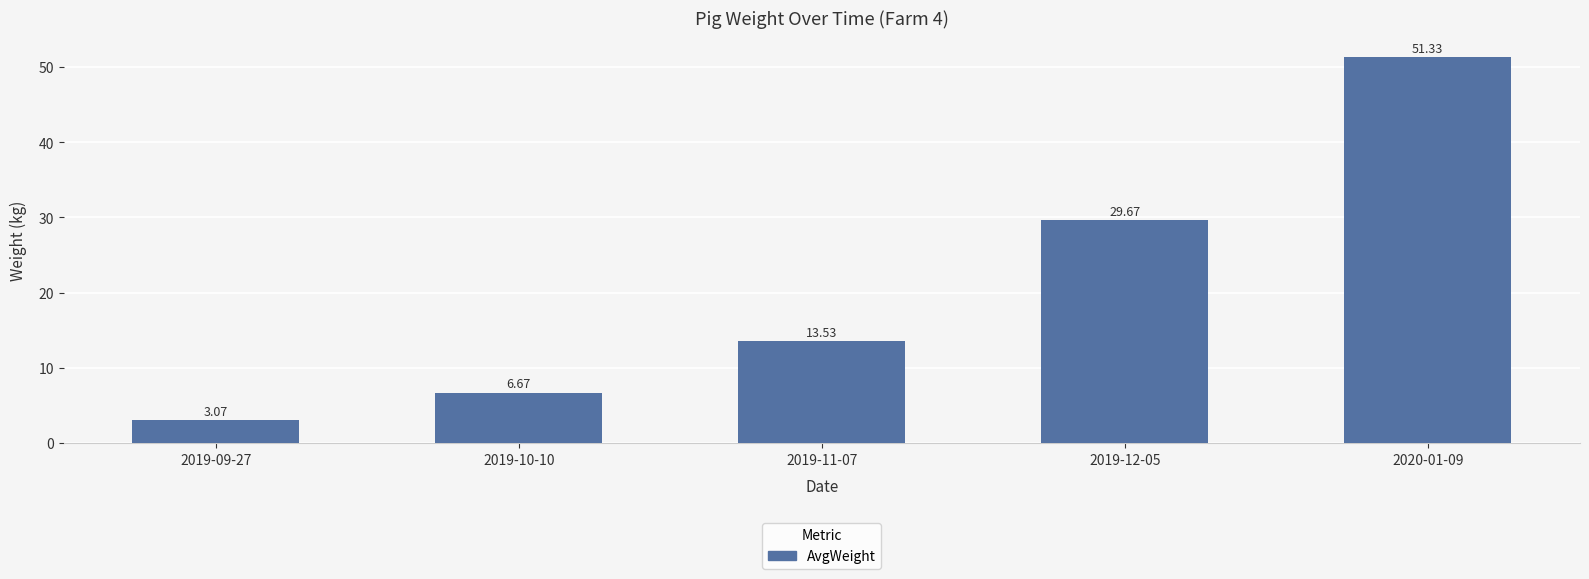

What is the difference between the maximum and minimum values?

48.3